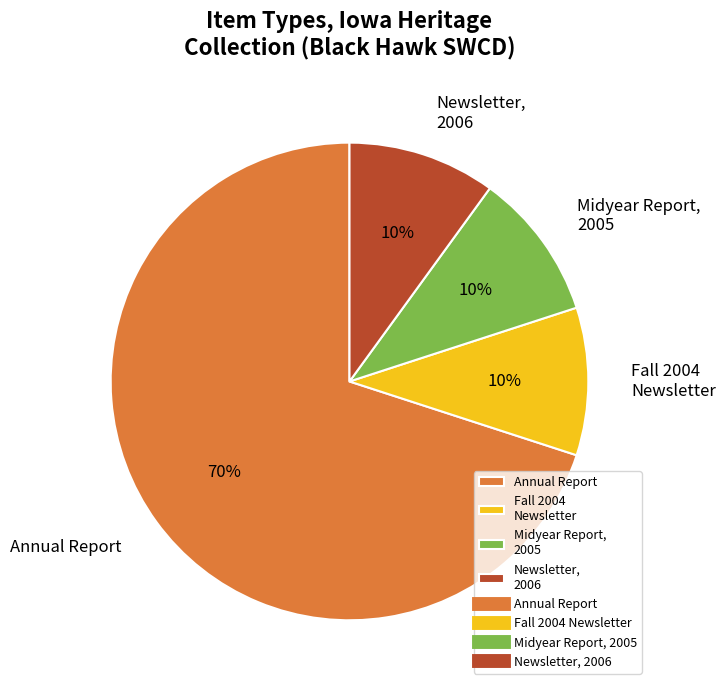

Does any single category account for the majority?

Yes